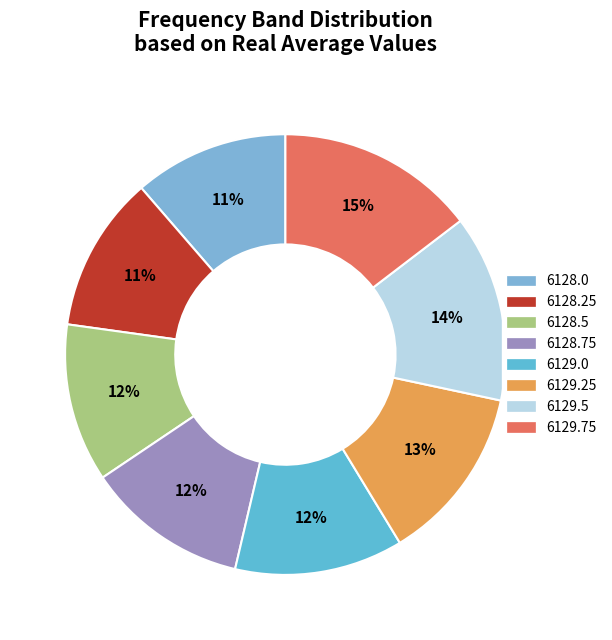

The 6129.0 slice represents 1% of the pie. True or false?

False